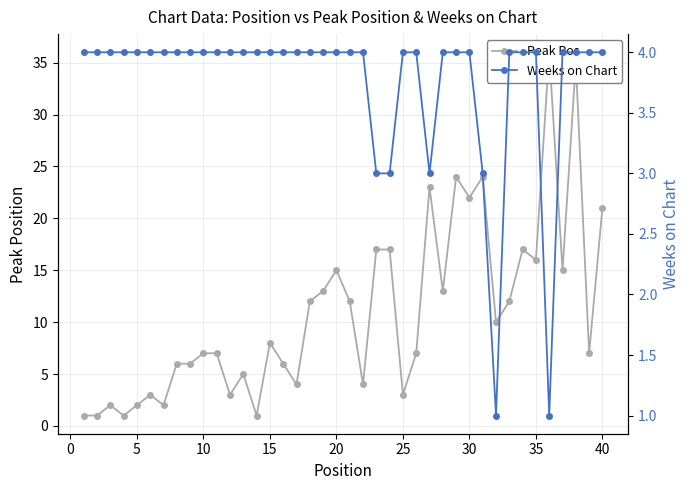

Is it true that Peak Position equals 1 at 12?

False